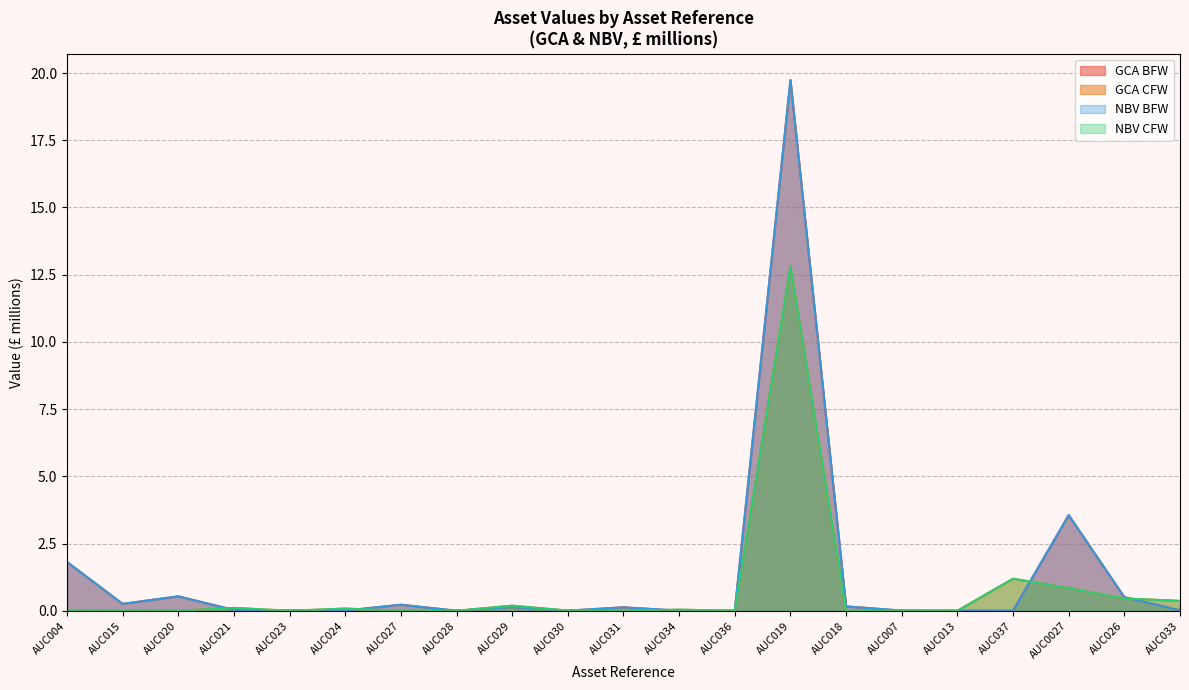

Reading left to right, extract all data points from this chart.

GCA BFW: AUC004=1.8	AUC015=0.3	AUC020=0.5	AUC021=0.0	AUC023=0.0	AUC024=0.0	AUC027=0.2	AUC028=0.0	AUC029=0.1	AUC030=0.0	AUC031=0.1	AUC034=0.0	AUC036=0.0	AUC019=19.7	AUC018=0.2	AUC007=0.0	AUC013=0.0	AUC037=0.0	AUC0027=3.6	AUC026=0.5	AUC033=0.0
GCA CFW: AUC004=0.0	AUC015=0.0	AUC020=0.0	AUC021=0.1	AUC023=0.0	AUC024=0.1	AUC027=0.0	AUC028=0.0	AUC029=0.2	AUC030=0.0	AUC031=0.0	AUC034=0.0	AUC036=0.0	AUC019=12.8	AUC018=0.0	AUC007=0.0	AUC013=0.0	AUC037=1.2	AUC0027=0.8	AUC026=0.5	AUC033=0.4
NBV BFW: AUC004=1.8	AUC015=0.3	AUC020=0.5	AUC021=0.0	AUC023=0.0	AUC024=0.0	AUC027=0.2	AUC028=0.0	AUC029=0.1	AUC030=0.0	AUC031=0.1	AUC034=0.0	AUC036=0.0	AUC019=19.7	AUC018=0.2	AUC007=0.0	AUC013=0.0	AUC037=0.0	AUC0027=3.6	AUC026=0.5	AUC033=0.0
NBV CFW: AUC004=0.0	AUC015=0.0	AUC020=0.0	AUC021=0.1	AUC023=0.0	AUC024=0.1	AUC027=0.0	AUC028=0.0	AUC029=0.2	AUC030=0.0	AUC031=0.0	AUC034=0.0	AUC036=0.0	AUC019=12.8	AUC018=0.0	AUC007=0.0	AUC013=0.0	AUC037=1.2	AUC0027=0.8	AUC026=0.5	AUC033=0.4